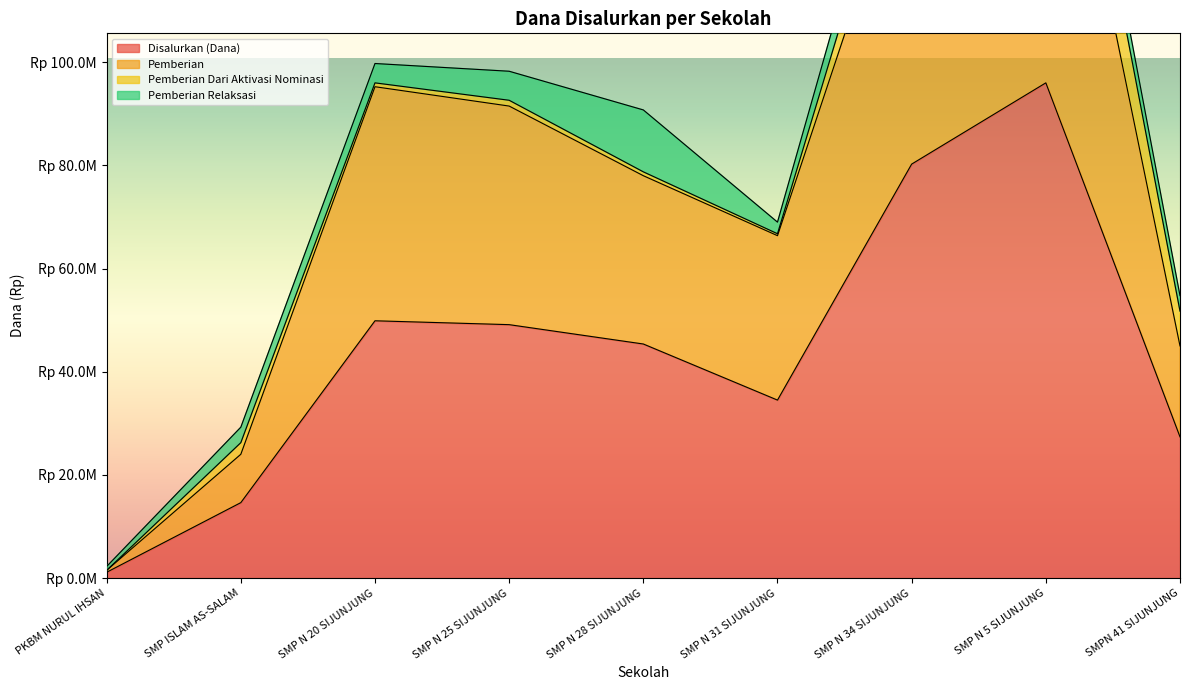

At which category is the sum across all series the highest?

SMP N 5 SIJUNJUNG